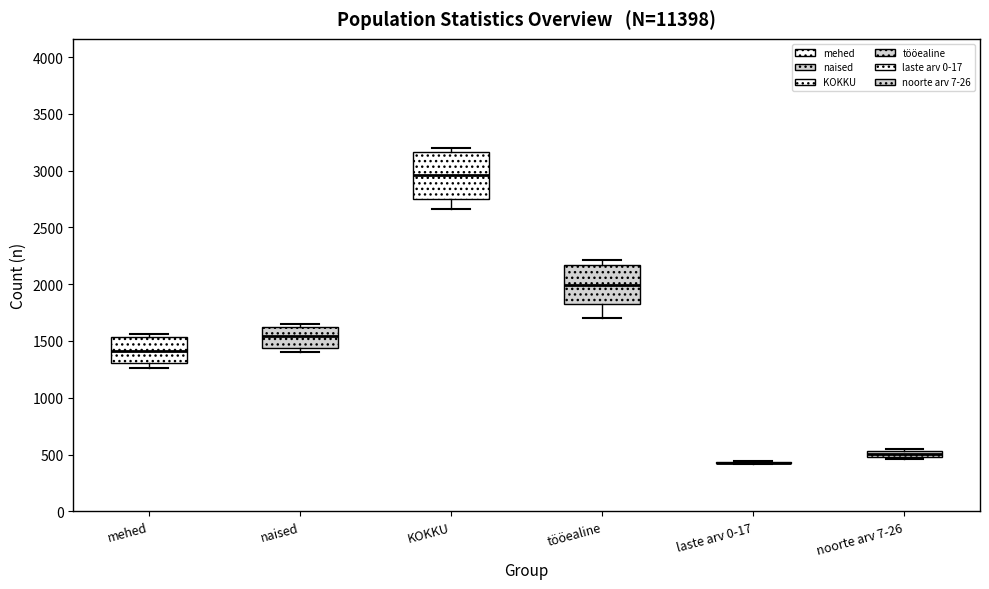

Comparing the boxes themselves (not the whiskers), which one is the tallest?

KOKKU